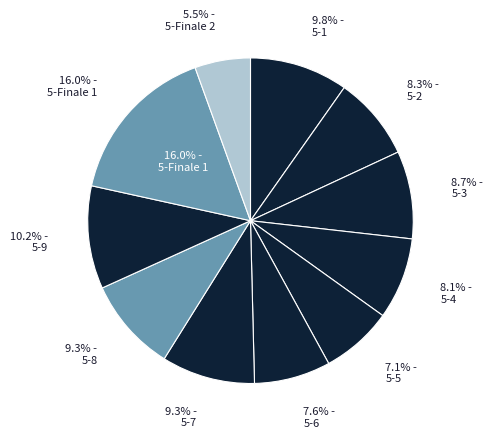

How many segments does this pie chart have?

11